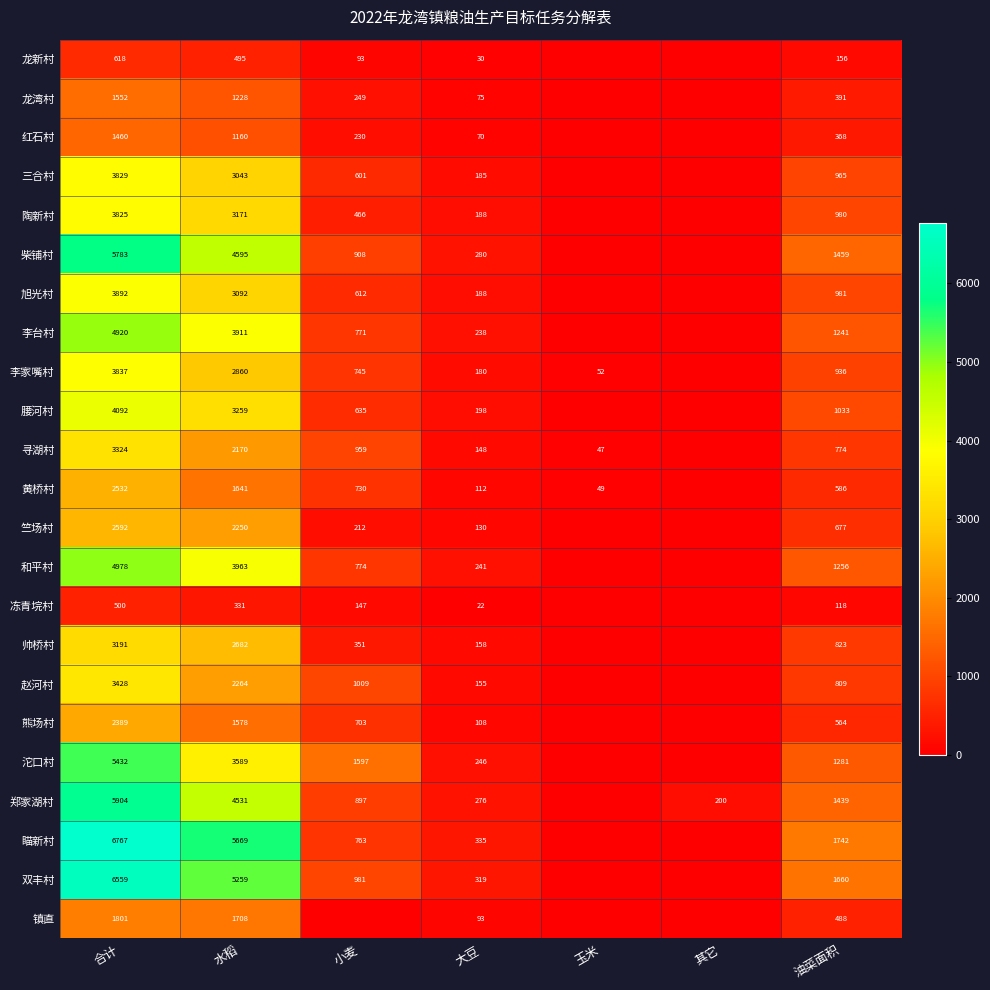

The 柴铺村 series shows 1961 at 水稻. True or false?

False